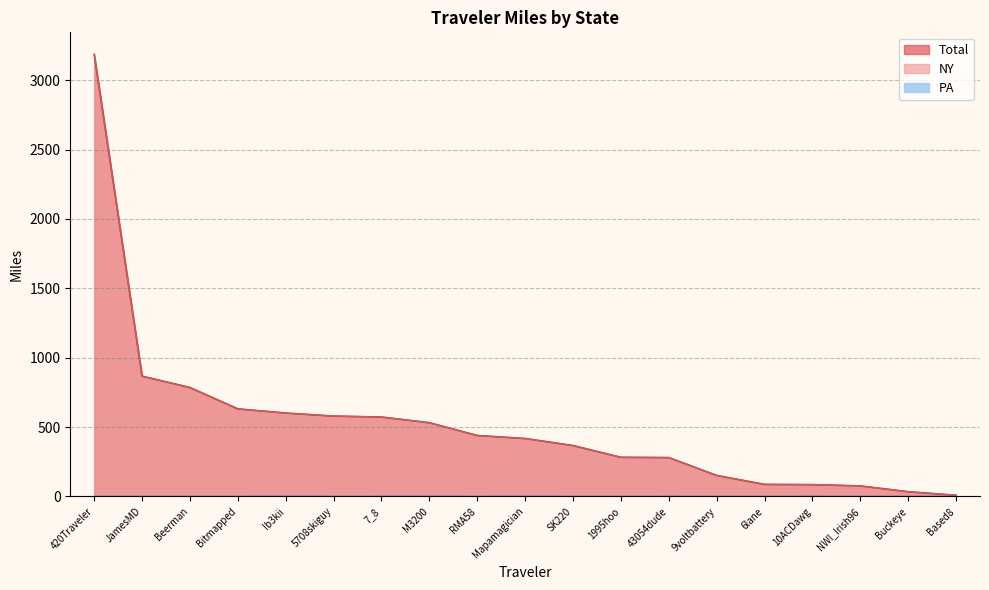

Where is NY nearest to the value 1596?

JamesMD